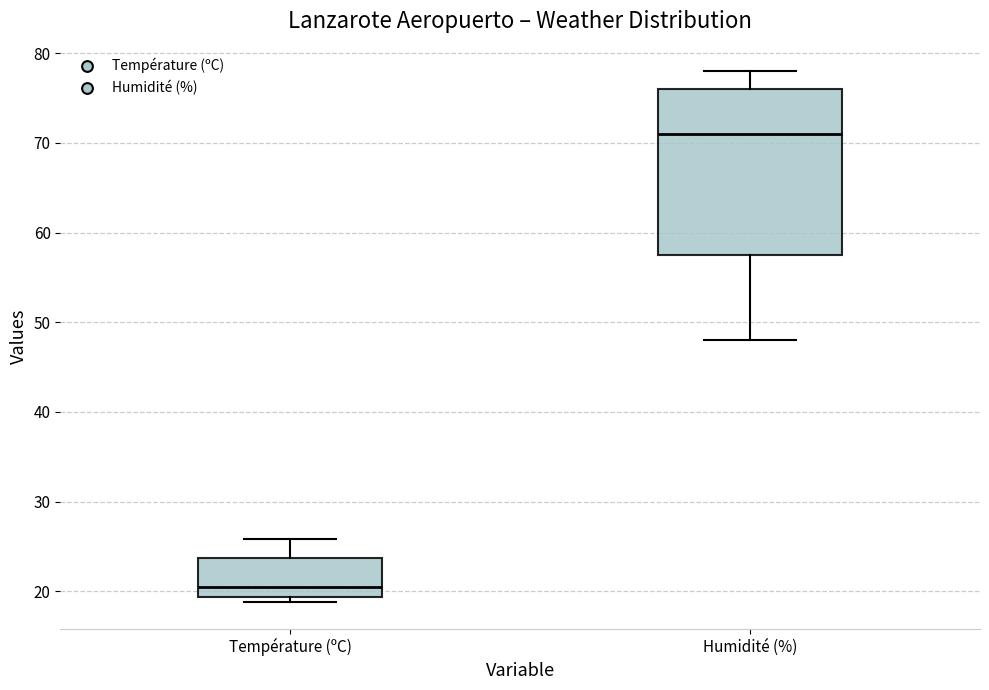

Reading left to right, read every box against the y-axis: the position of its median line, the range the box covers, and the ends of its whiskers. The values are not printed on the chart, so give them approximately, as read against the axis.

Température (ºC): median 20, box 19 to 24, whiskers 19 (just below the box's lower edge) to 26
Humidité (%): median 71, box 58 to 76, whiskers 48 to 78